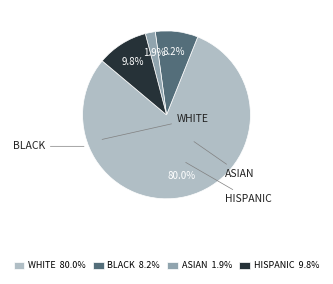

To the nearest percent, what percentage of the pie is HISPANIC?

10%